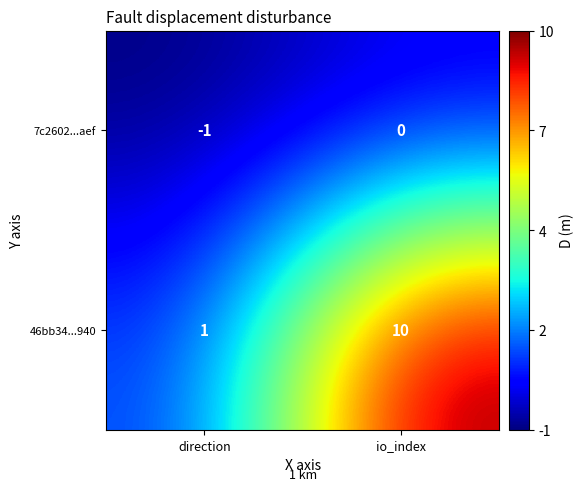

Reading right to left, transcribe all the data shown in this chart.

7c2602...aef: io_index=0	direction=-1
46bb34...940: io_index=10	direction=1